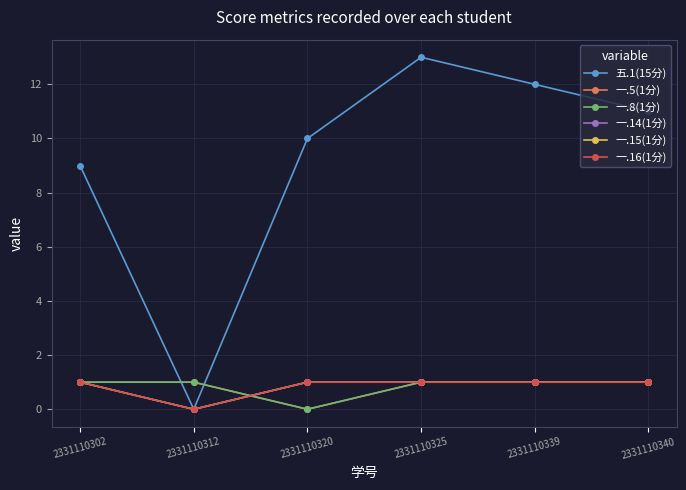

How many lines are shown in the chart?

6